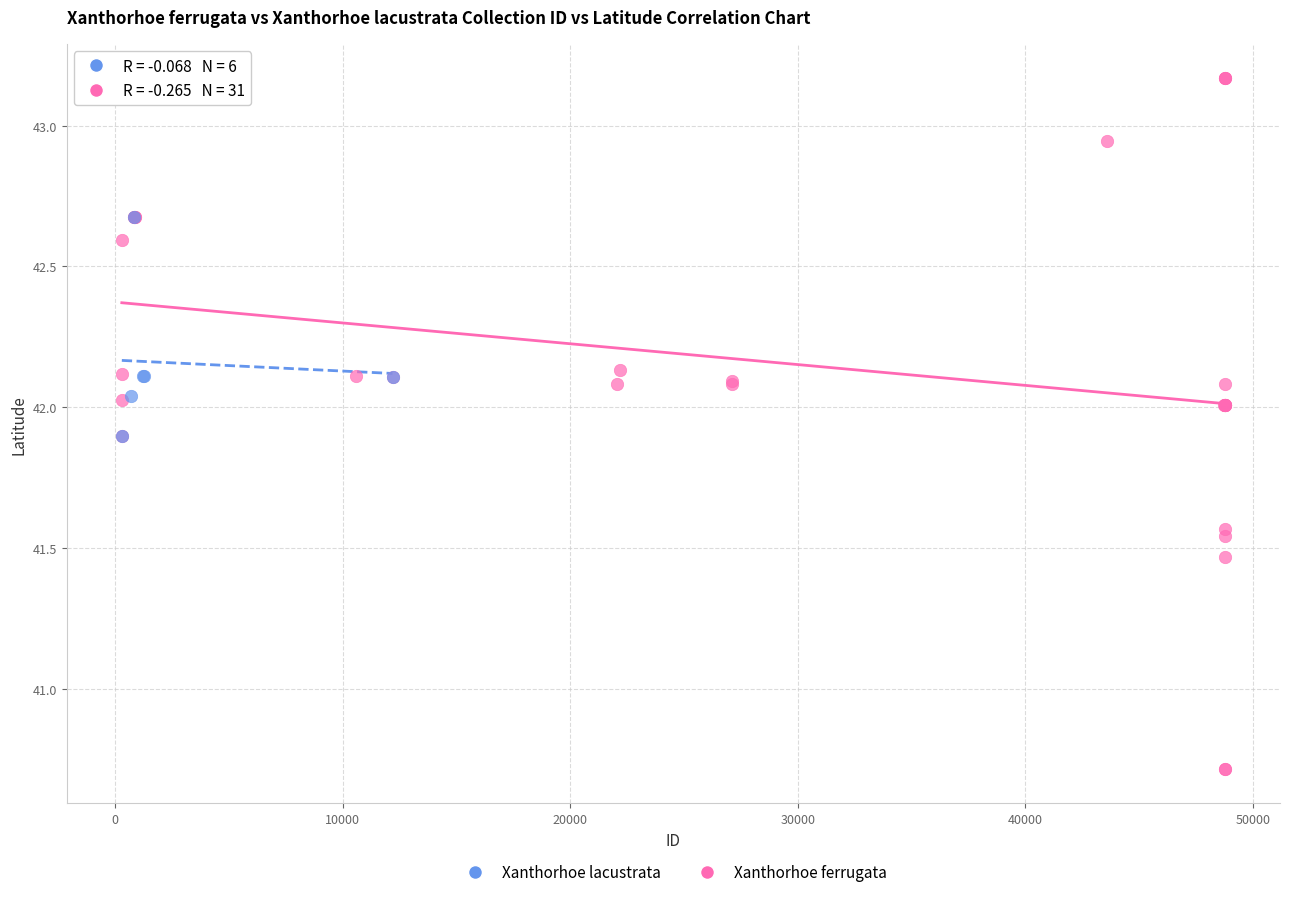

Which series contains the lowest Y value?

Xanthorhoe ferrugata